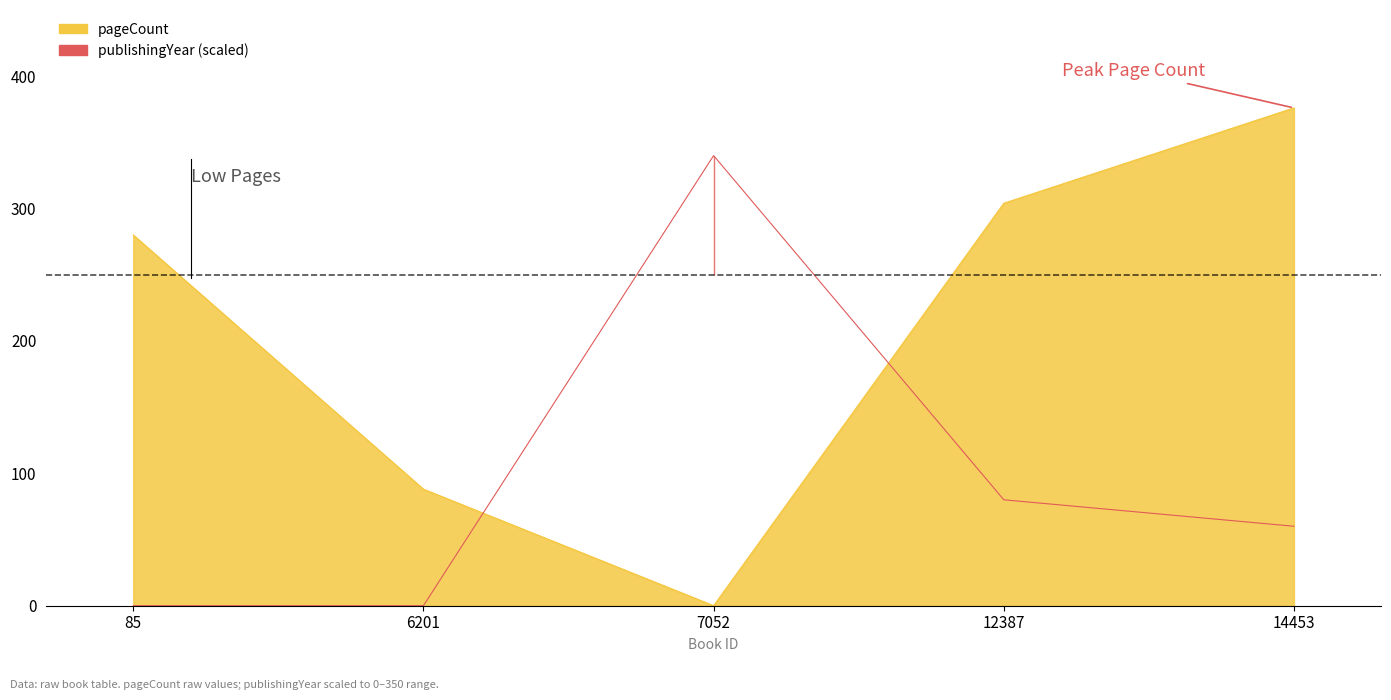

What is the value of the pageCount point at the 4th from the left?

304